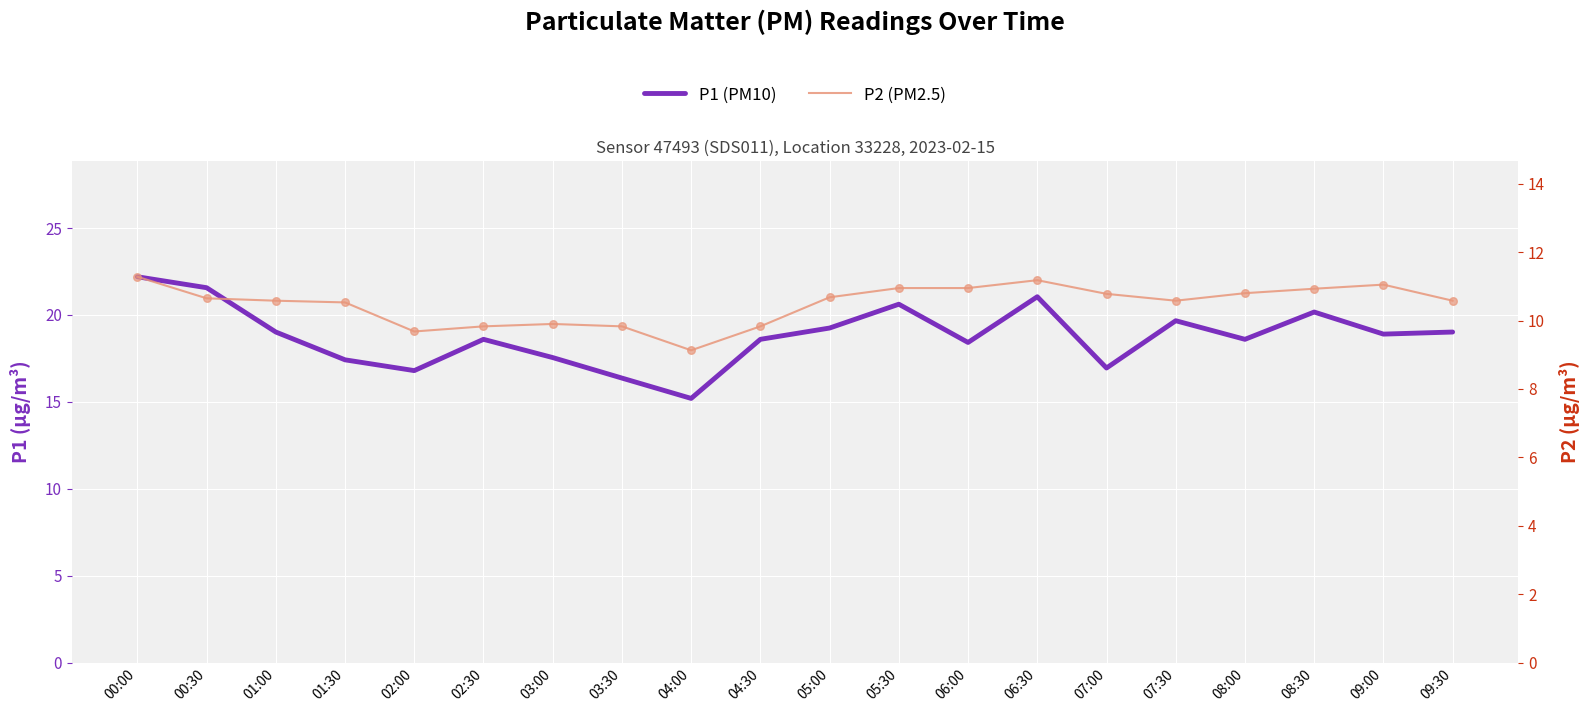

Which series reaches the minimum Y coordinate?

P2 (PM2.5)